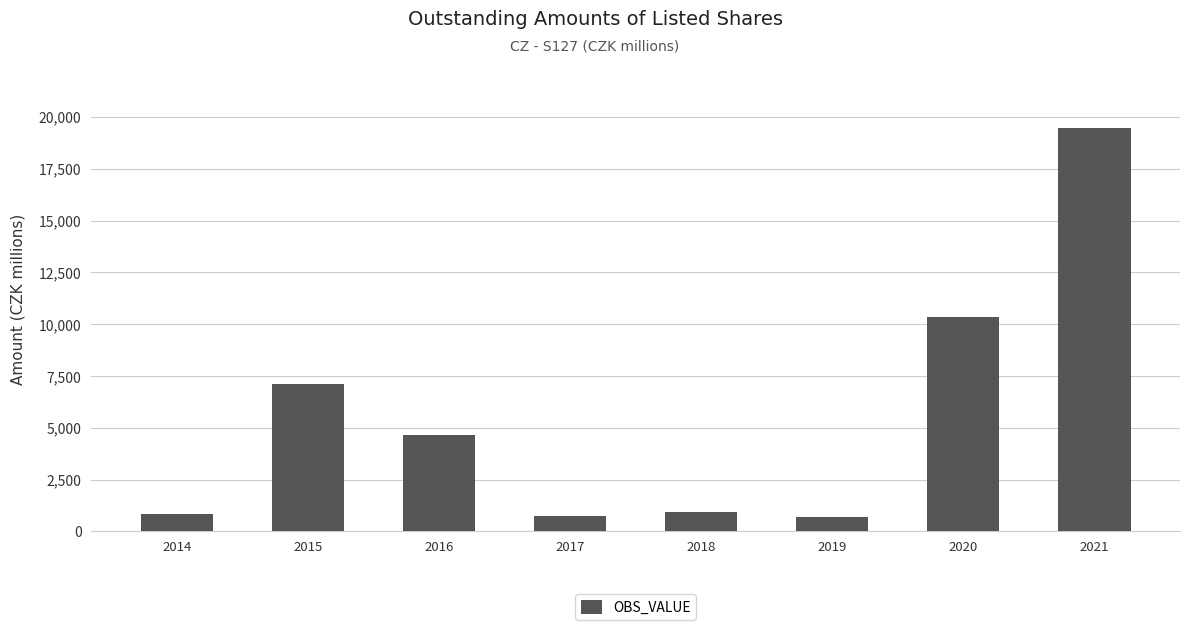

What is the sum of all values?

44808.2